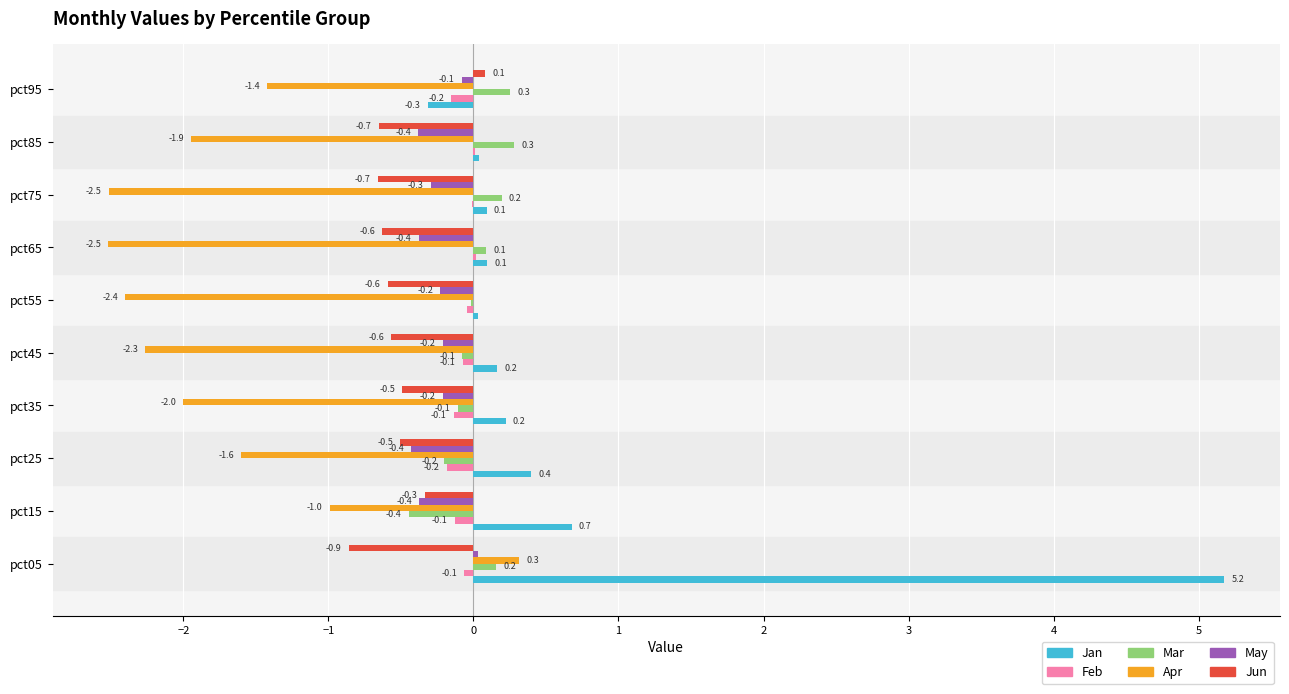

Which label corresponds to the largest value in the chart?

pct05